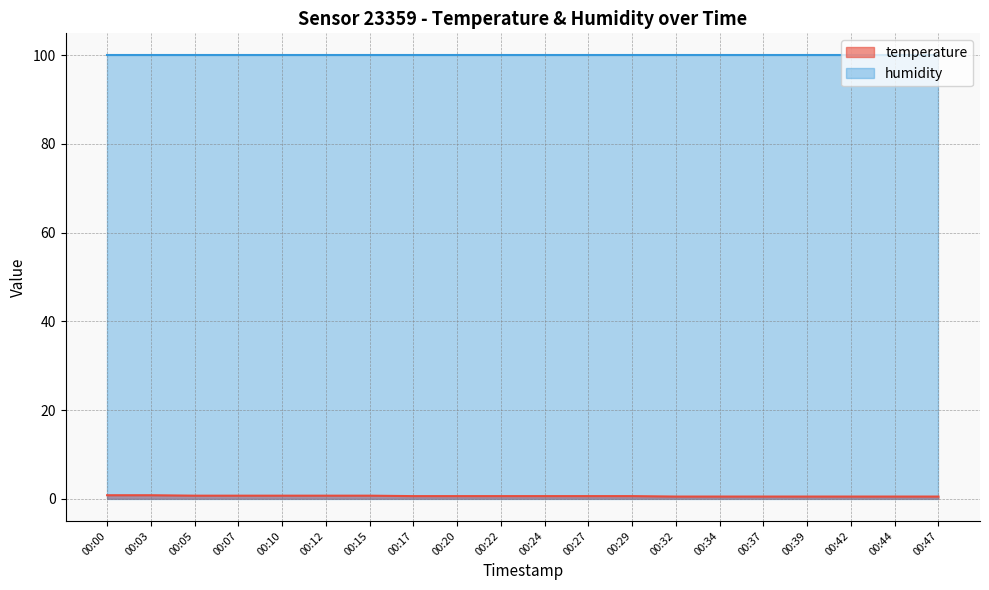

What is the difference between the second highest and second lowest values?

0.3